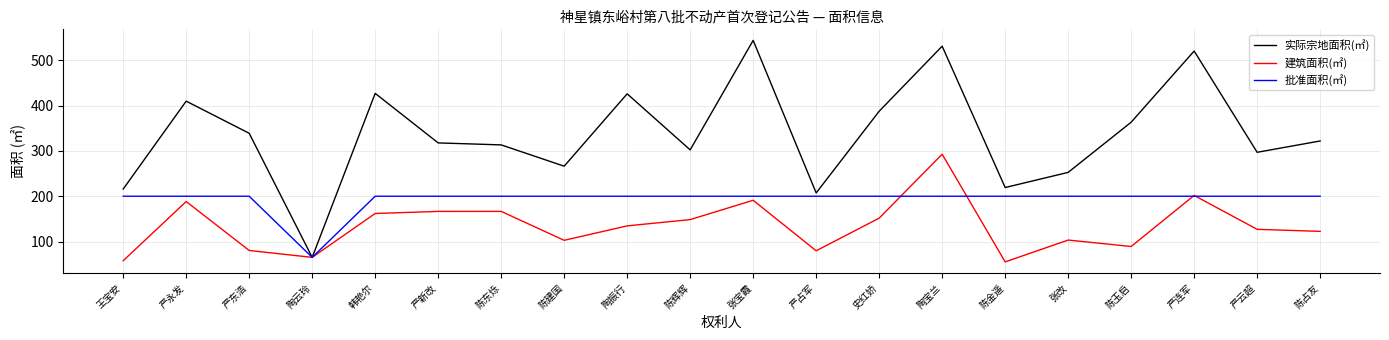

Which series has the largest total across all categories?

实际宗地面积(㎡)